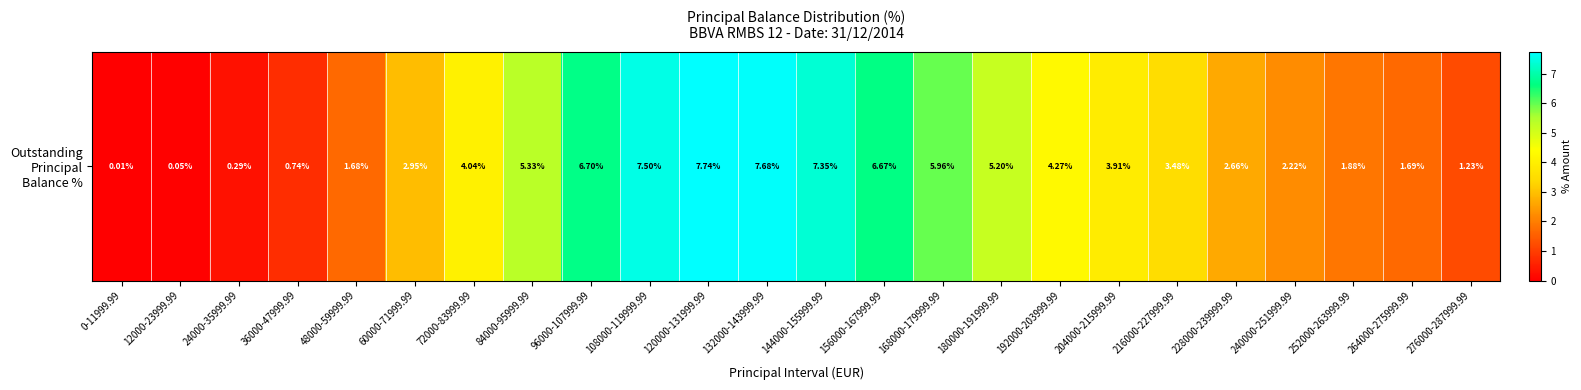

List the labels in order of value, largest first.

120000-131999.99, 132000-143999.99, 108000-119999.99, 144000-155999.99, 96000-107999.99, 156000-167999.99, 168000-179999.99, 84000-95999.99, 180000-191999.99, 192000-203999.99, 72000-83999.99, 204000-215999.99, 216000-227999.99, 60000-71999.99, 228000-239999.99, 240000-251999.99, 252000-263999.99, 264000-275999.99, 48000-59999.99, 276000-287999.99, 36000-47999.99, 24000-35999.99, 12000-23999.99, 0-11999.99